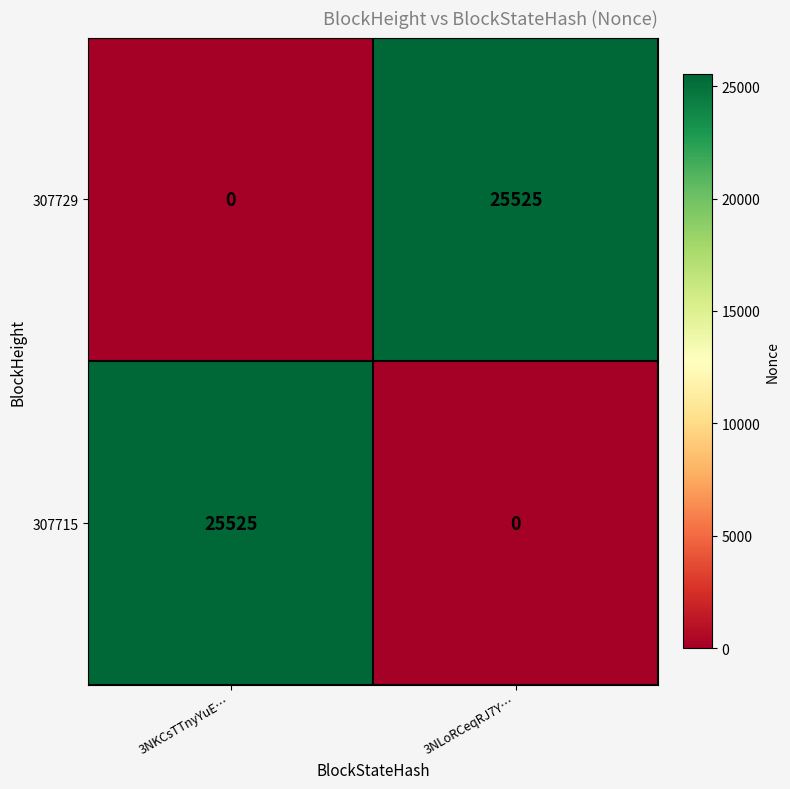

What is the sum of the 307729 values at 3NLoRCeqRJ7Y… and 3NKCsTTnyYuE…?

25525